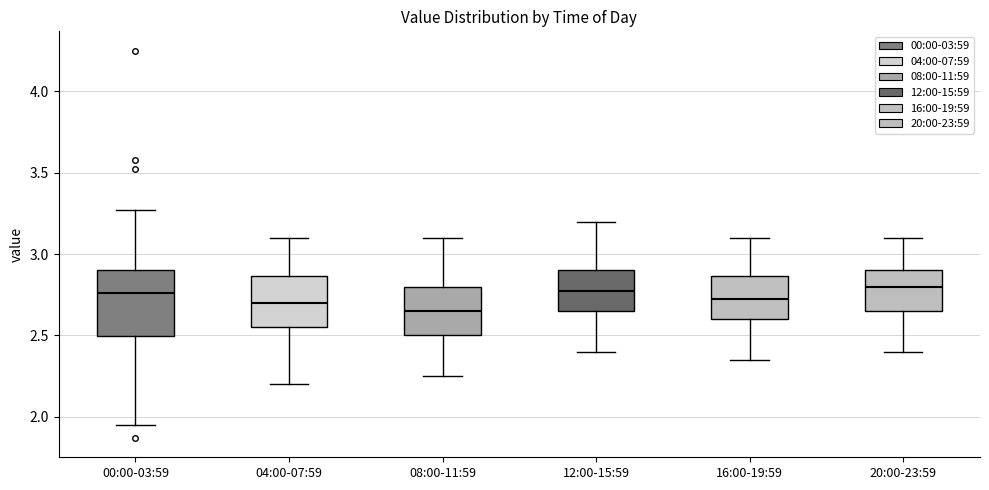

Reading left to right, read every box against the y-axis: the position of its median line, the range the box covers, and the ends of its whiskers. The values are not printed on the chart, so give them approximately, as read against the axis.

00:00-03:59: median 2.75, box 2.50 to 2.90, whiskers 1.95 to 3.25
04:00-07:59: median 2.70, box 2.55 to 2.85, whiskers 2.20 to 3.10
08:00-11:59: median 2.65, box 2.50 to 2.80, whiskers 2.25 to 3.10
12:00-15:59: median 2.80, box 2.65 to 2.90, whiskers 2.40 to 3.20
16:00-19:59: median 2.75, box 2.60 to 2.85, whiskers 2.35 to 3.10
20:00-23:59: median 2.80, box 2.65 to 2.90, whiskers 2.40 to 3.10